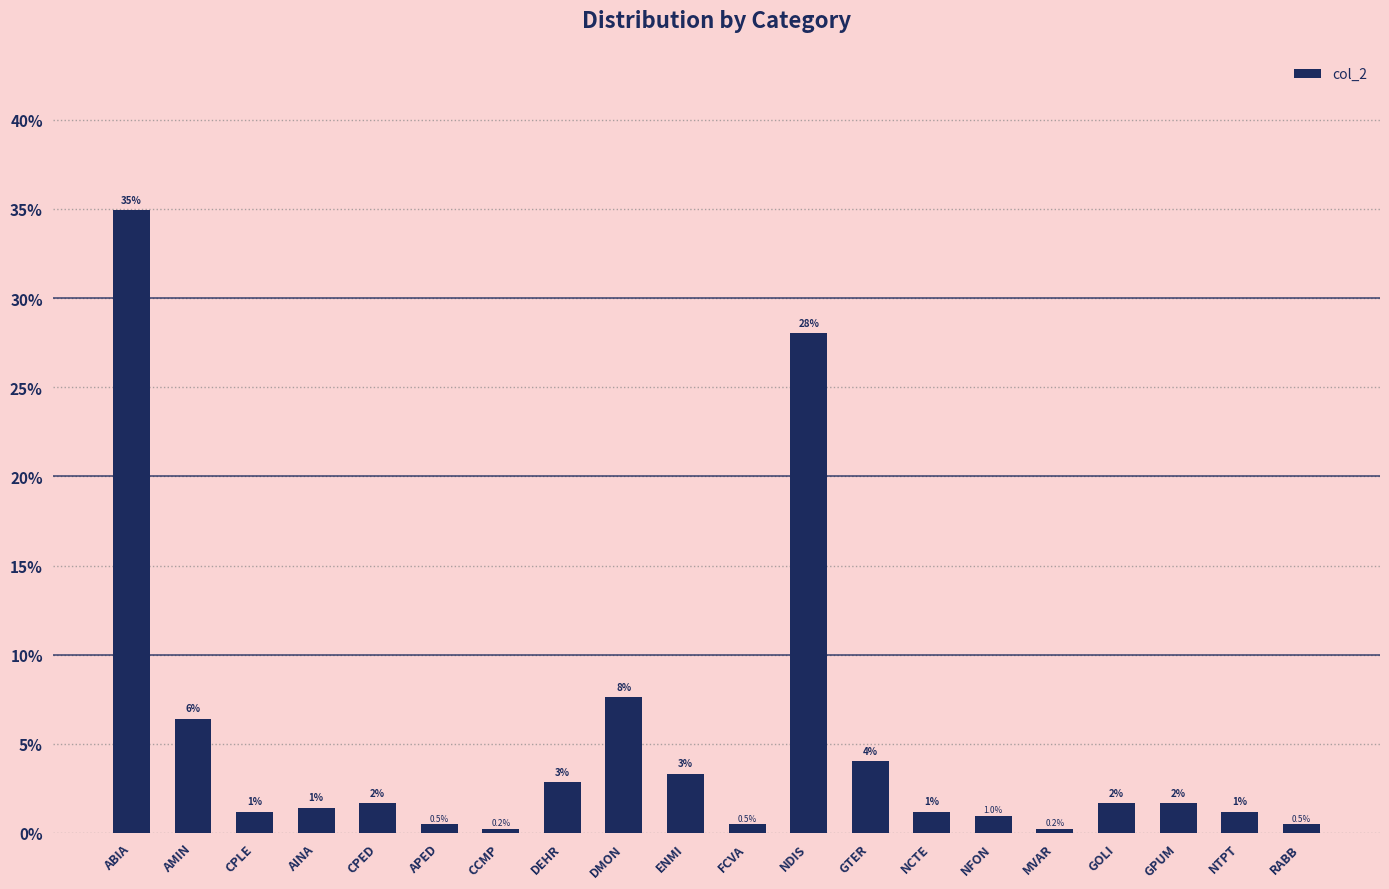

How many categories are shown in the chart?

20